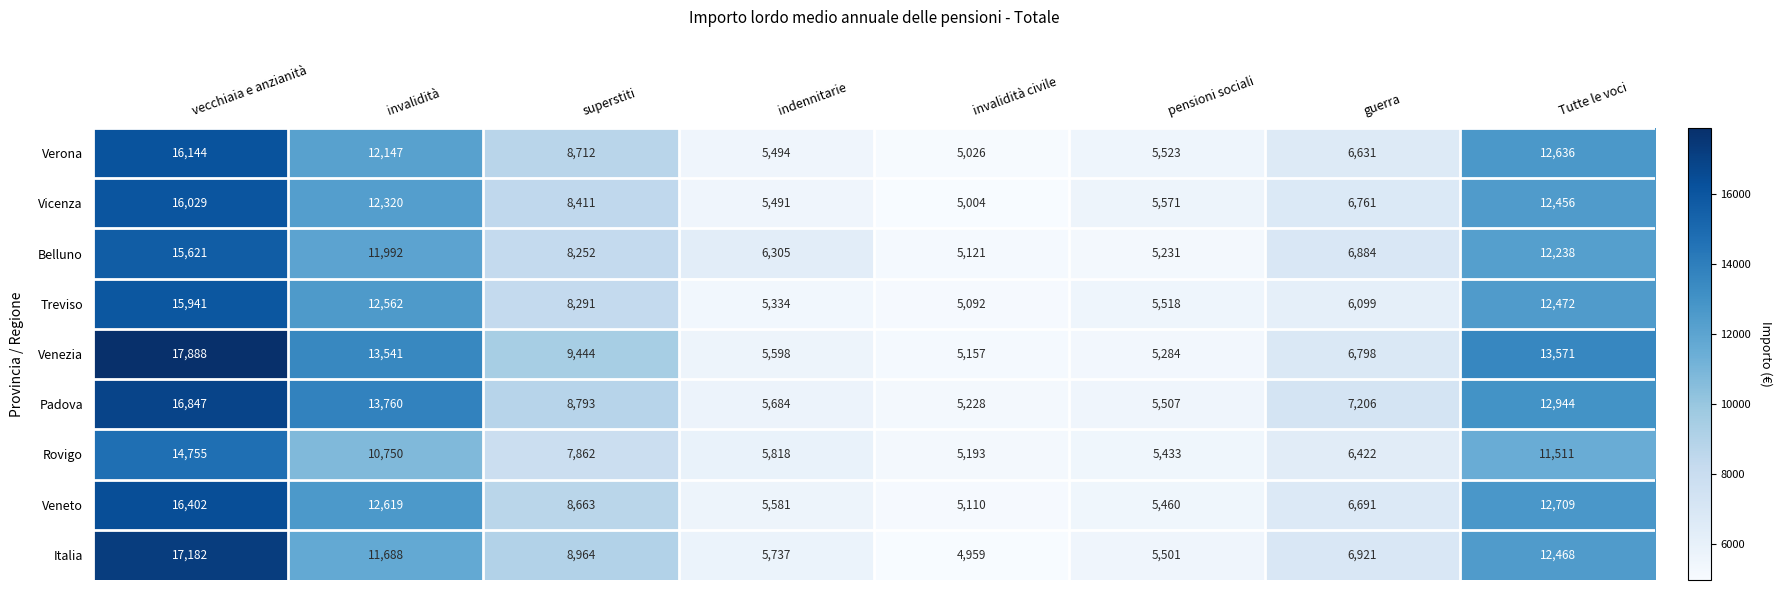

At which category does the chart reach its minimum across all series?

invalidità civile